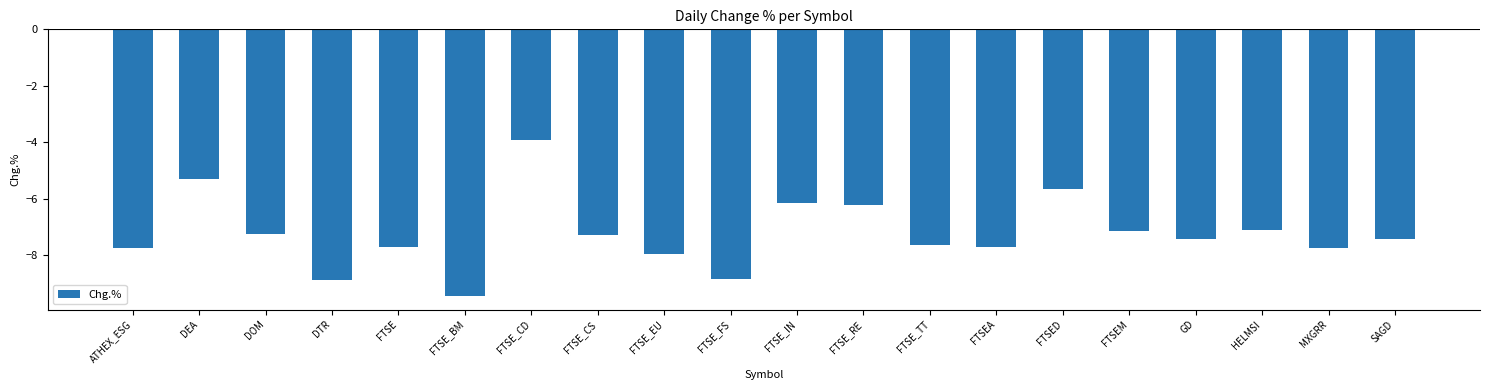

Between FTSE_EU and DEA, which is larger?

DEA